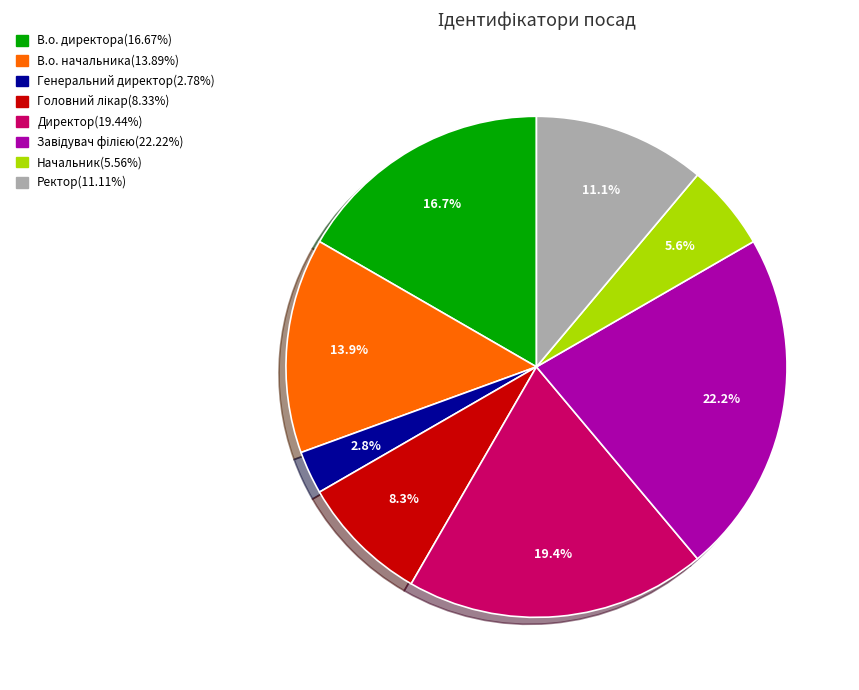

What portion of the pie excludes Ректор?

88.9%